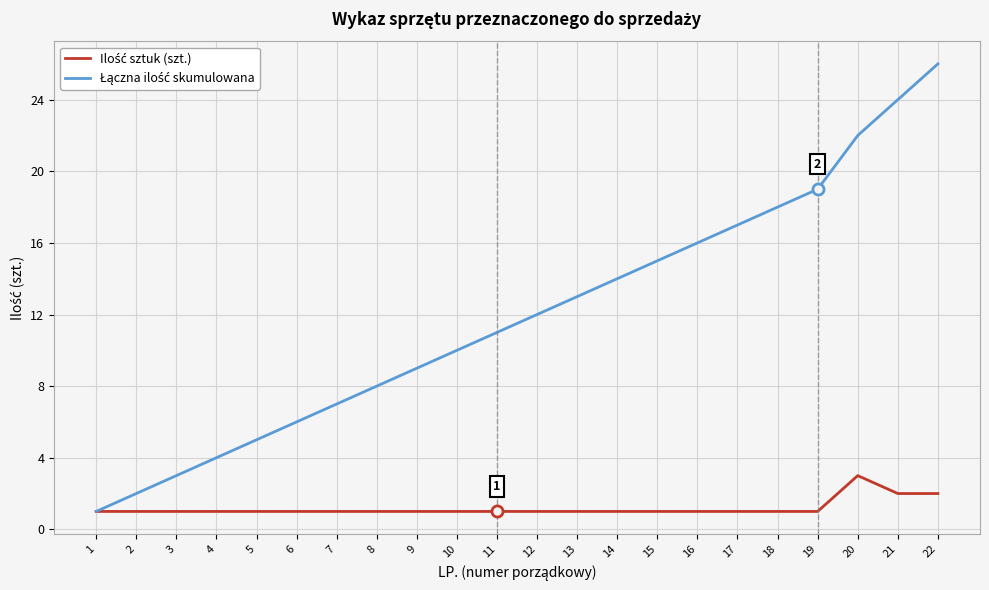

At which category is the sum across all series the highest?

22